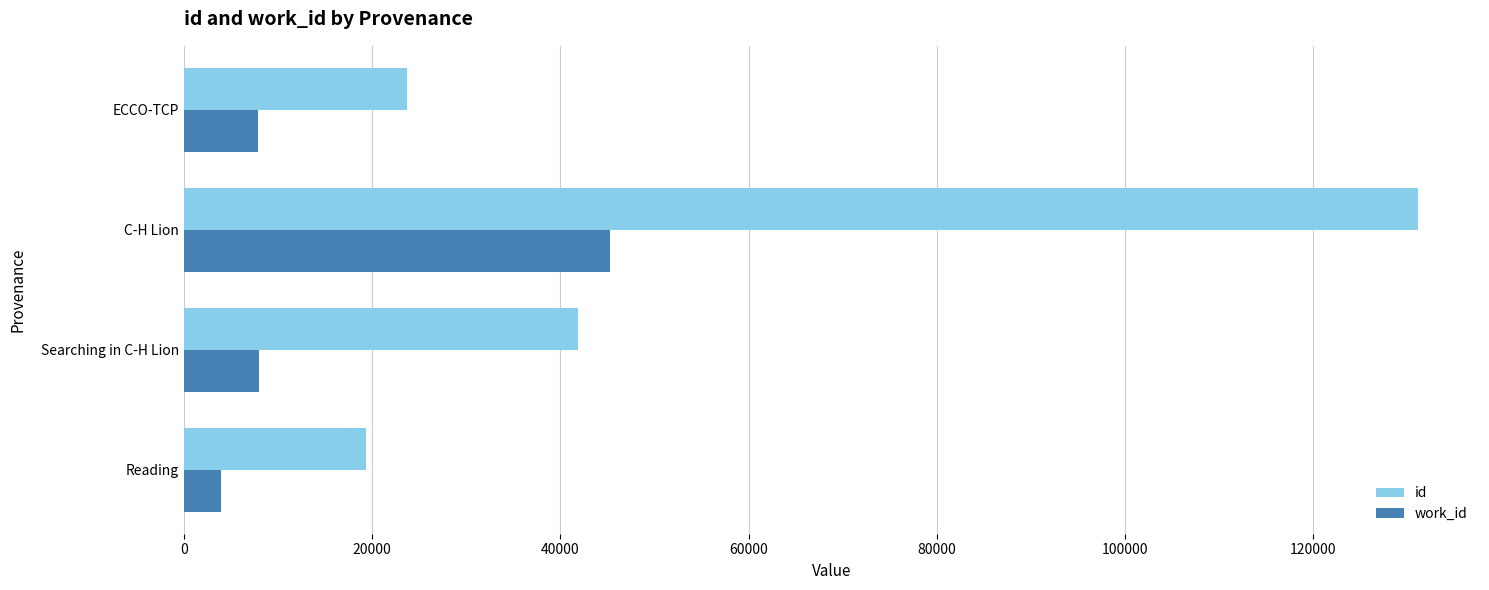

What is the maximum value shown in the chart?

131146